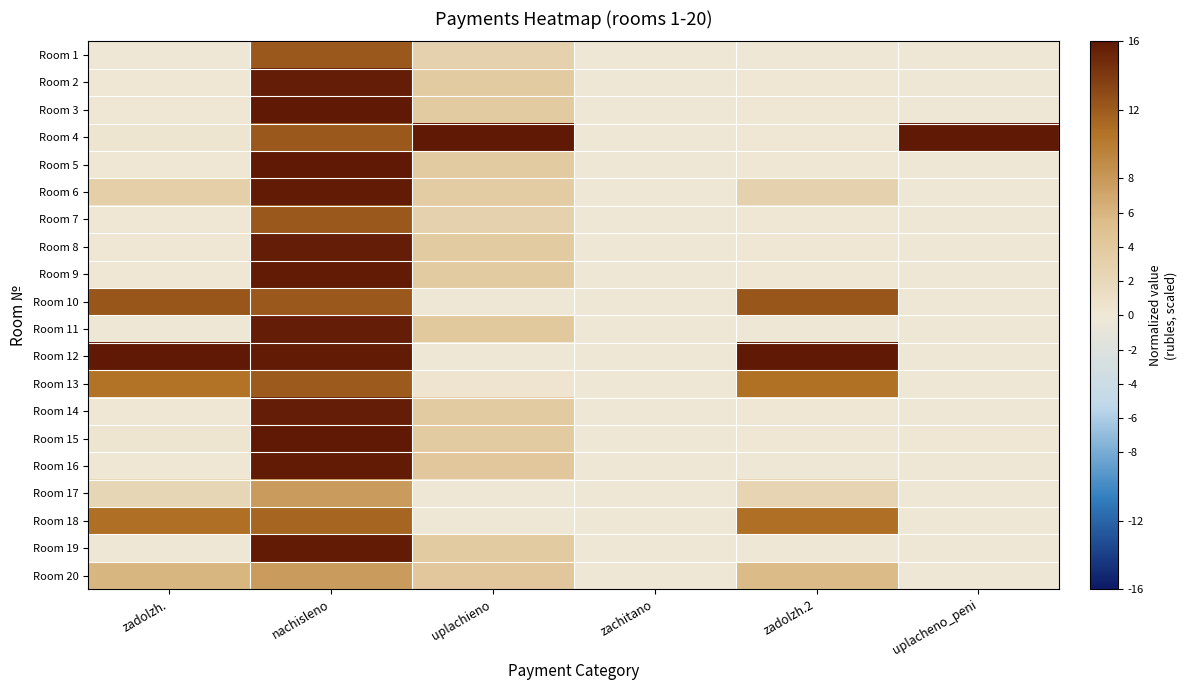

Between zadolzh.2 and zachitano, which is larger?

zadolzh.2